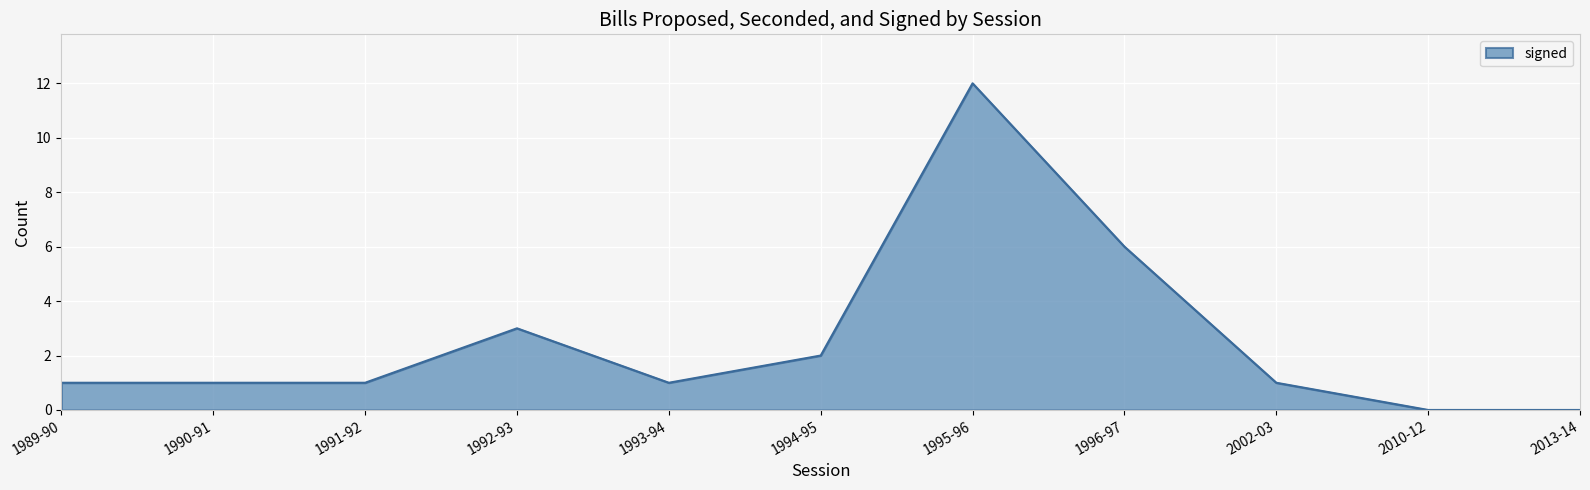

What position from the right is 1989-90?

11